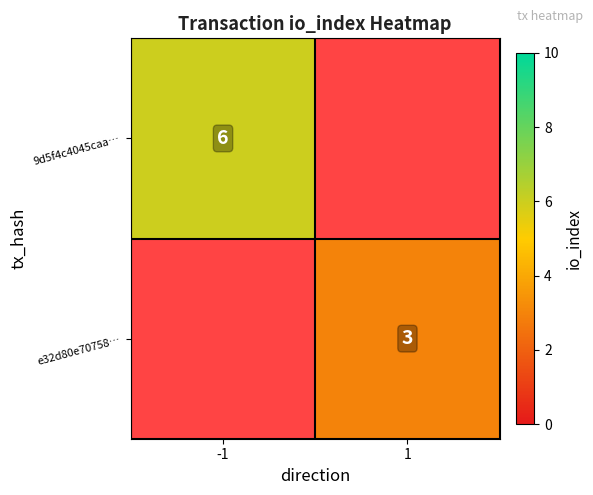

True or false: 9d5f4c4045caa… has a value of 9 at -1.

False